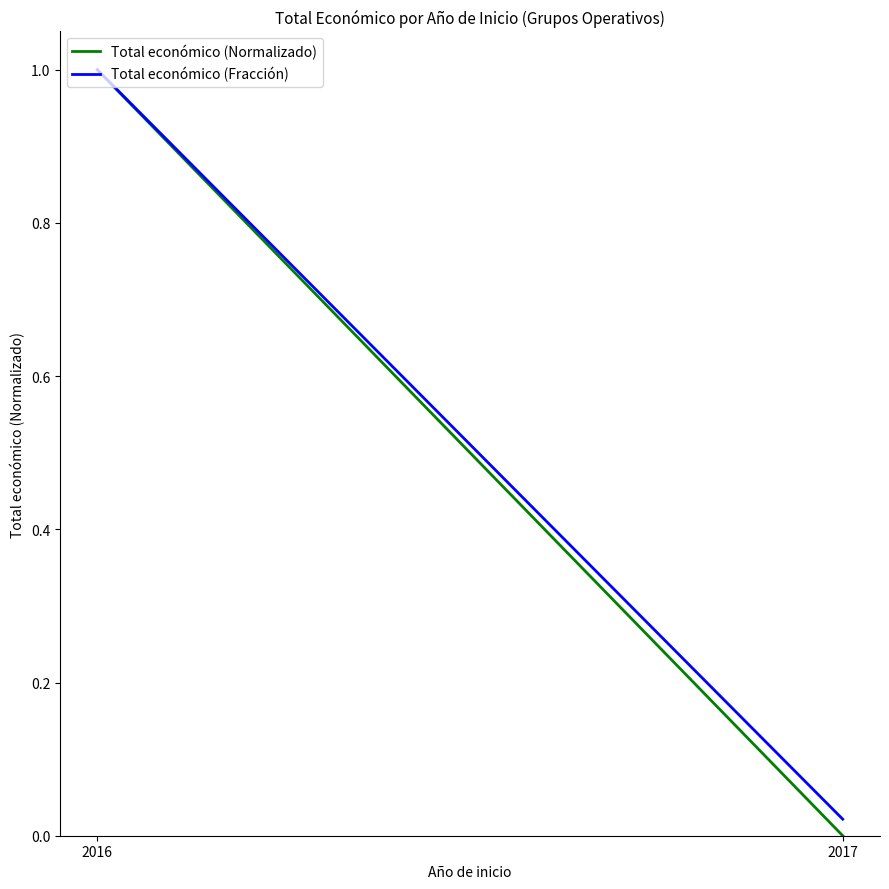

Reading right to left, extract all data points from this chart.

Total económico (Normalizado): 0.0	1.0
Total económico (Fracción): 0.0	1.0